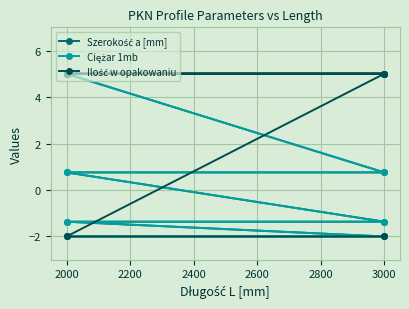

True or false: Szerokość a [mm] has a value of 5.0 at 2000.

True